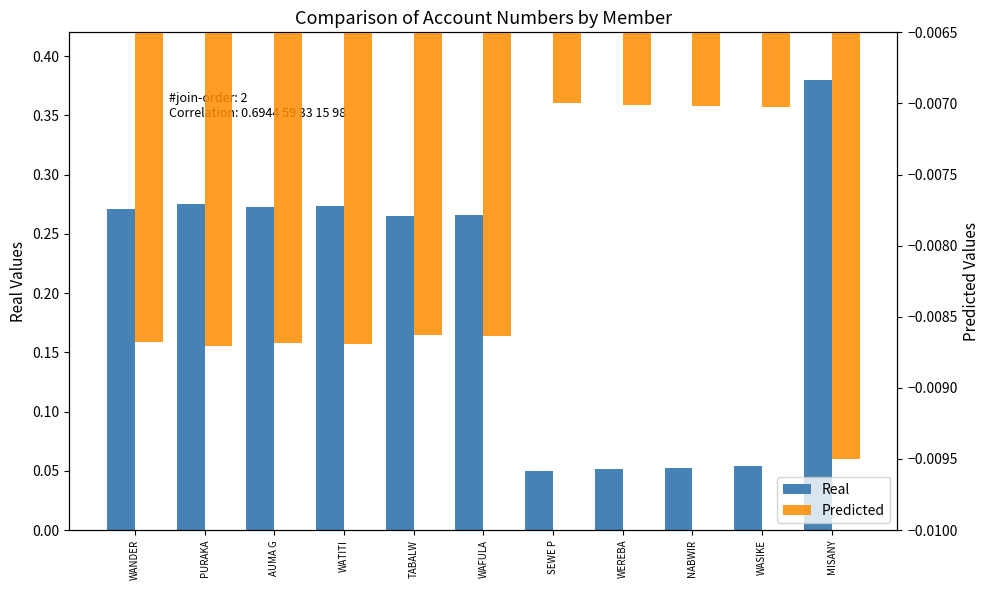

The Predicted series shows -0.0 at SEWE P. True or false?

False